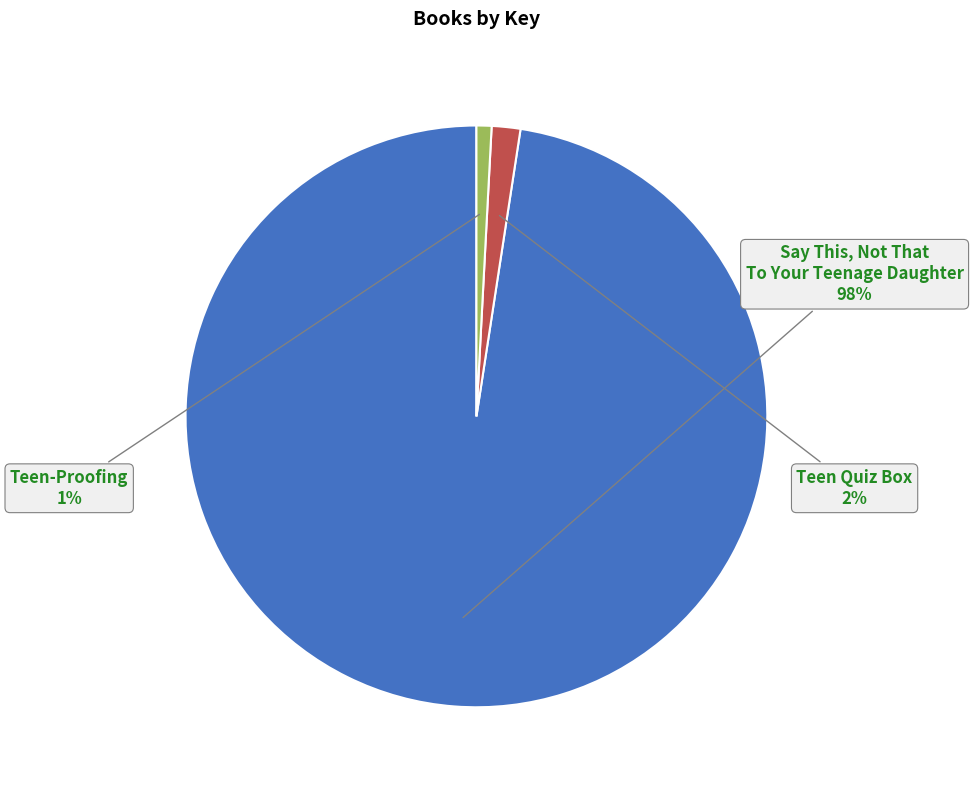

What is the largest slice in the pie chart?

Say This, Not That To Your Teenage Daughter